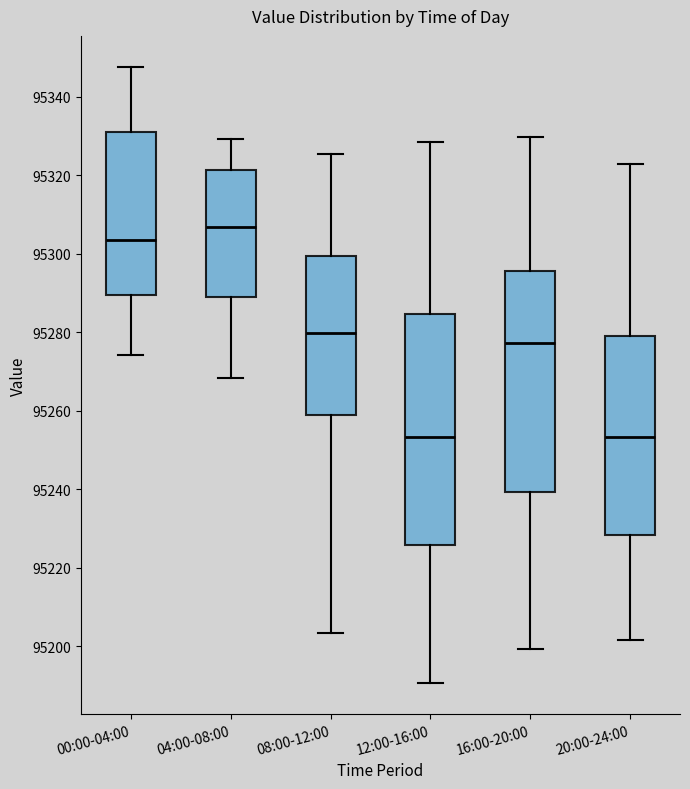

Which box's median line is the highest?

04:00-08:00